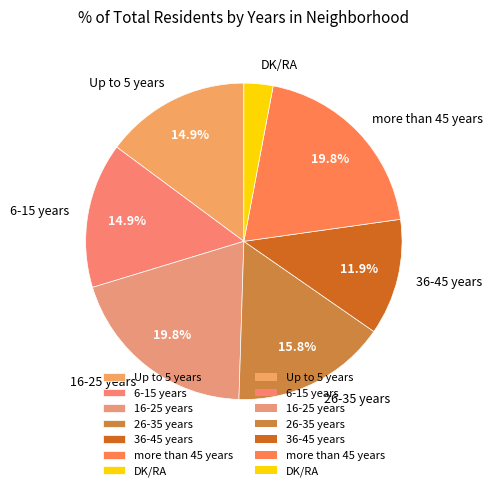

The 6-15 years slice represents 5% of the pie. True or false?

False